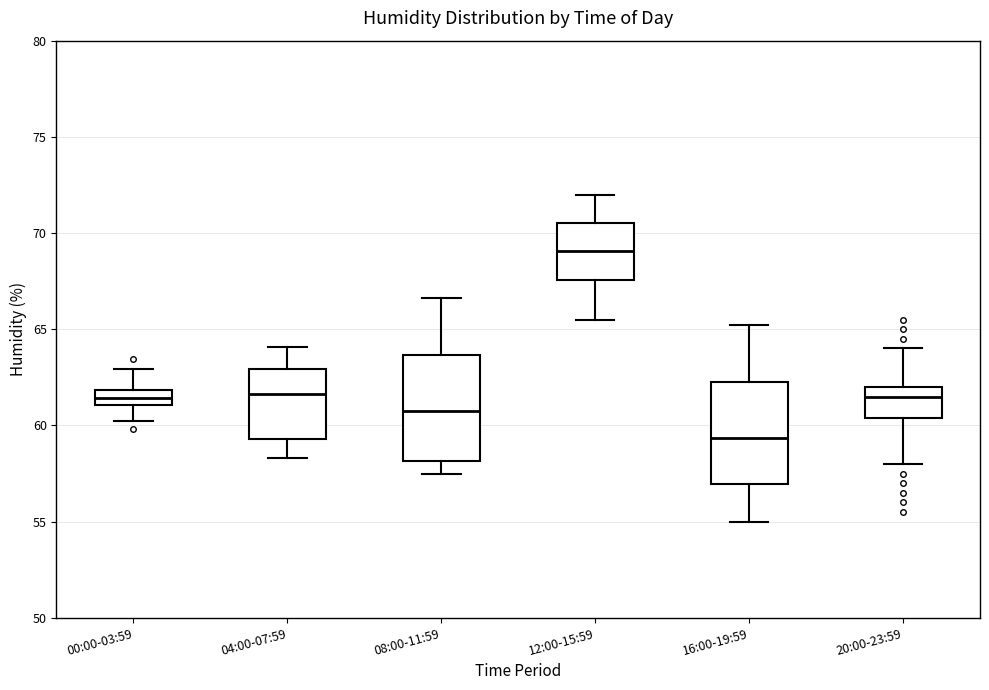

Where does the upper whisker of the box for 12:00-15:59 end on the y-axis? The values are not printed on the chart, so give them approximately, as read against the axis.

72.0